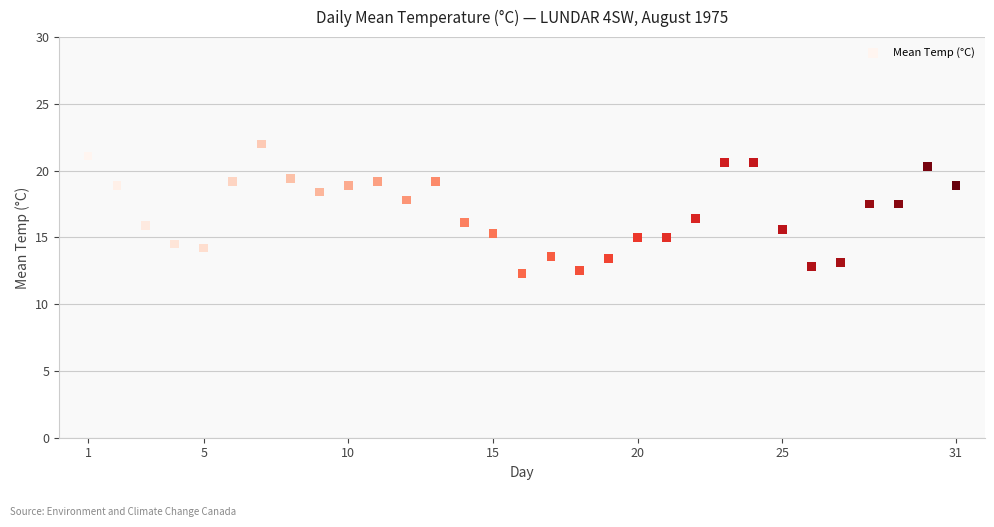

What is the range of Y values (max minus min)?

9.7